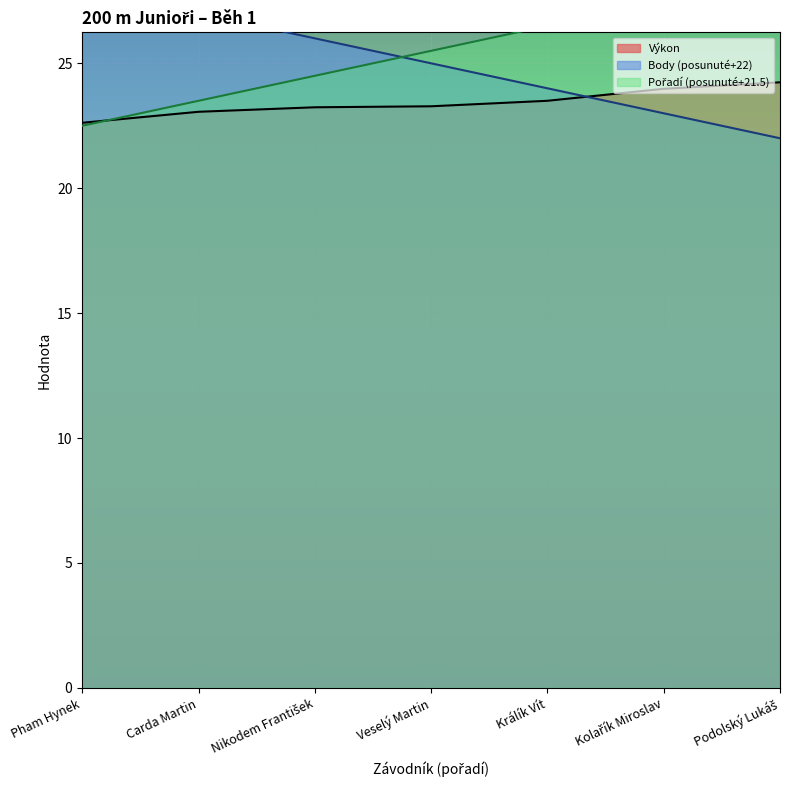

How many intersections are there between Pořadí and Výkon?

1